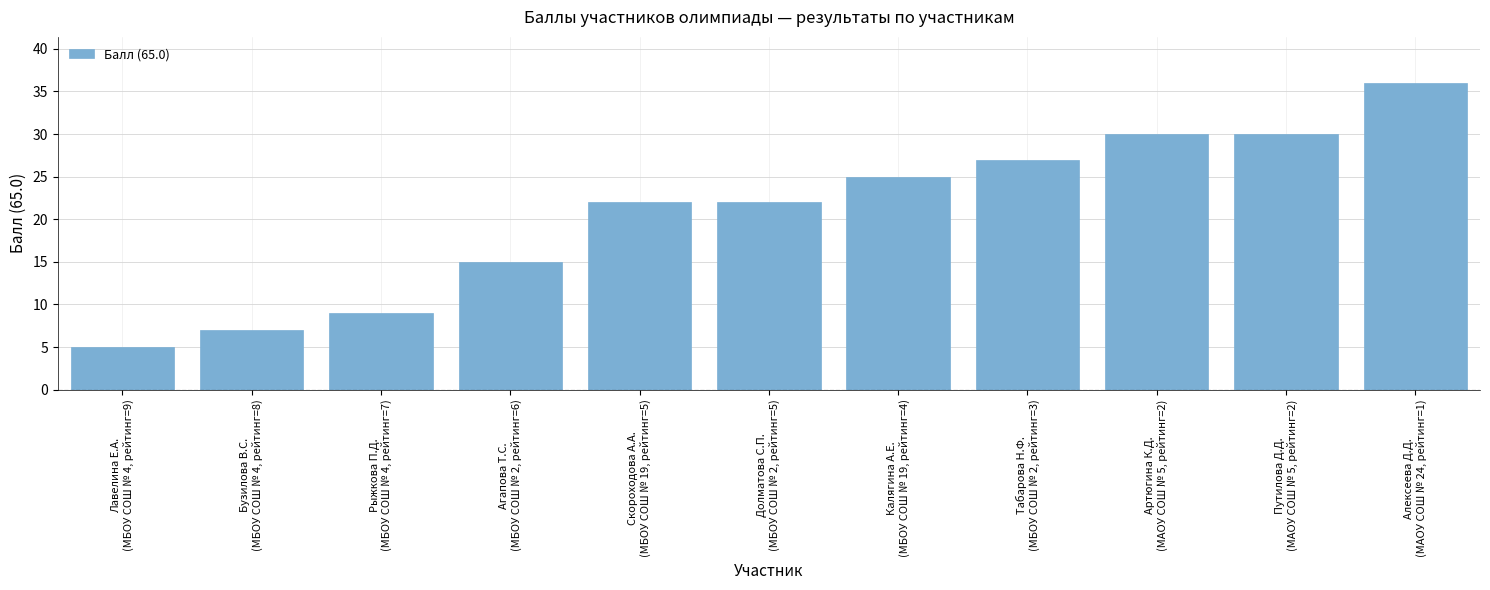

Are the bars grouped side by side (vs. stacked)?

No